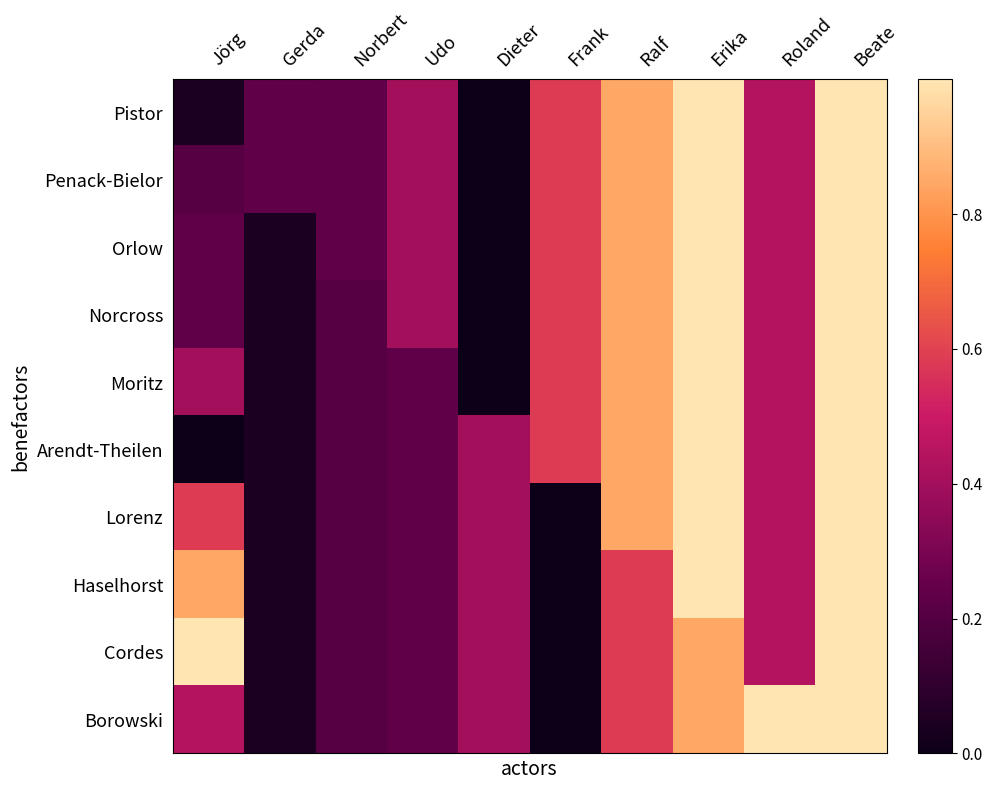

Reading right to left, transcribe all the data shown in this chart.

Pistor: Beate=1.0	Roland=0.4	Erika=1.0	Ralf=0.8	Frank=0.6	Dieter=0.0	Udo=0.4	Norbert=0.2	Gerda=0.2	Jörg=0.0
Penack-Bielor: Beate=1.0	Roland=0.4	Erika=1.0	Ralf=0.8	Frank=0.6	Dieter=0.0	Udo=0.4	Norbert=0.2	Gerda=0.2	Jörg=0.2
Orlow: Beate=1.0	Roland=0.4	Erika=1.0	Ralf=0.8	Frank=0.6	Dieter=0.0	Udo=0.4	Norbert=0.2	Gerda=0.0	Jörg=0.2
Norcross: Beate=1.0	Roland=0.4	Erika=1.0	Ralf=0.8	Frank=0.6	Dieter=0.0	Udo=0.4	Norbert=0.2	Gerda=0.0	Jörg=0.2
Moritz: Beate=1.0	Roland=0.4	Erika=1.0	Ralf=0.8	Frank=0.6	Dieter=0.0	Udo=0.2	Norbert=0.2	Gerda=0.0	Jörg=0.4
Arendt-Theilen: Beate=1.0	Roland=0.4	Erika=1.0	Ralf=0.8	Frank=0.6	Dieter=0.4	Udo=0.2	Norbert=0.2	Gerda=0.0	Jörg=0.0
Lorenz: Beate=1.0	Roland=0.4	Erika=1.0	Ralf=0.8	Frank=0.0	Dieter=0.4	Udo=0.2	Norbert=0.2	Gerda=0.0	Jörg=0.6
Haselhorst: Beate=1.0	Roland=0.4	Erika=1.0	Ralf=0.6	Frank=0.0	Dieter=0.4	Udo=0.2	Norbert=0.2	Gerda=0.0	Jörg=0.8
Cordes: Beate=1.0	Roland=0.4	Erika=0.8	Ralf=0.6	Frank=0.0	Dieter=0.4	Udo=0.2	Norbert=0.2	Gerda=0.0	Jörg=1.0
Borowski: Beate=1.0	Roland=1.0	Erika=0.8	Ralf=0.6	Frank=0.0	Dieter=0.4	Udo=0.2	Norbert=0.2	Gerda=0.0	Jörg=0.4